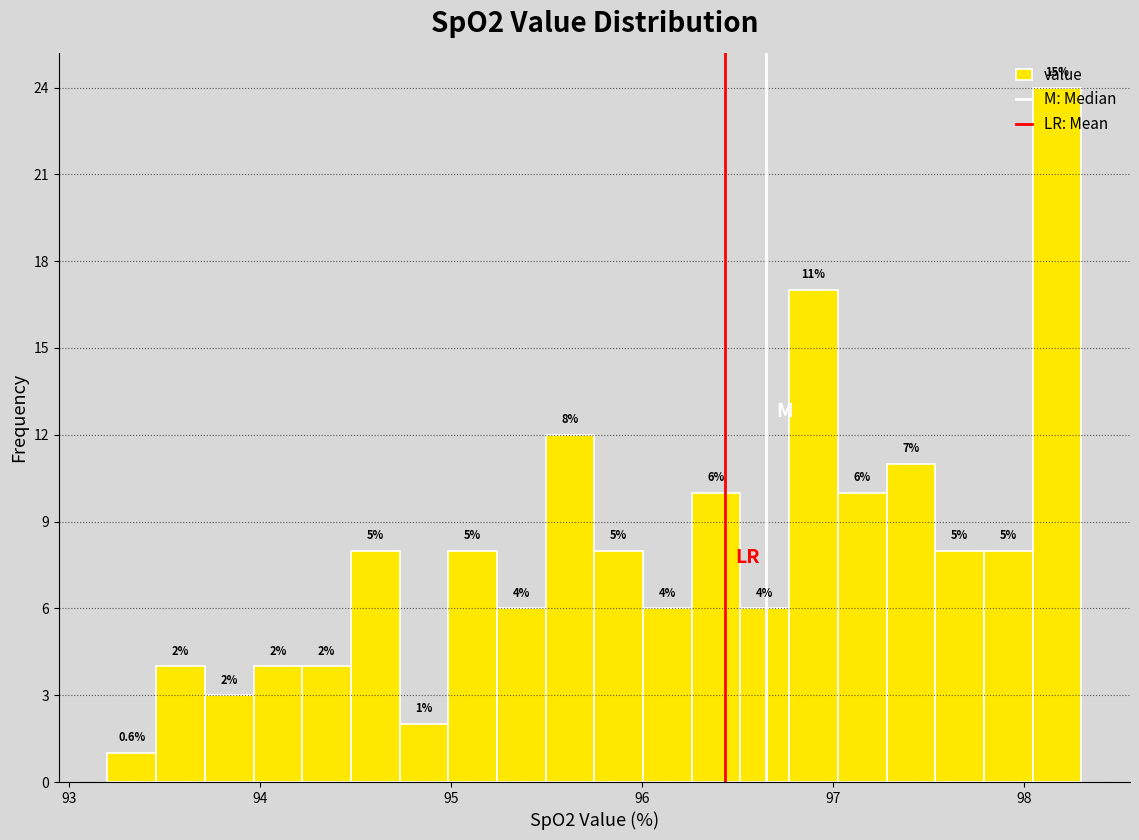

Read against the x-axis, roughly where is the centre of the tallest bar?

98.2